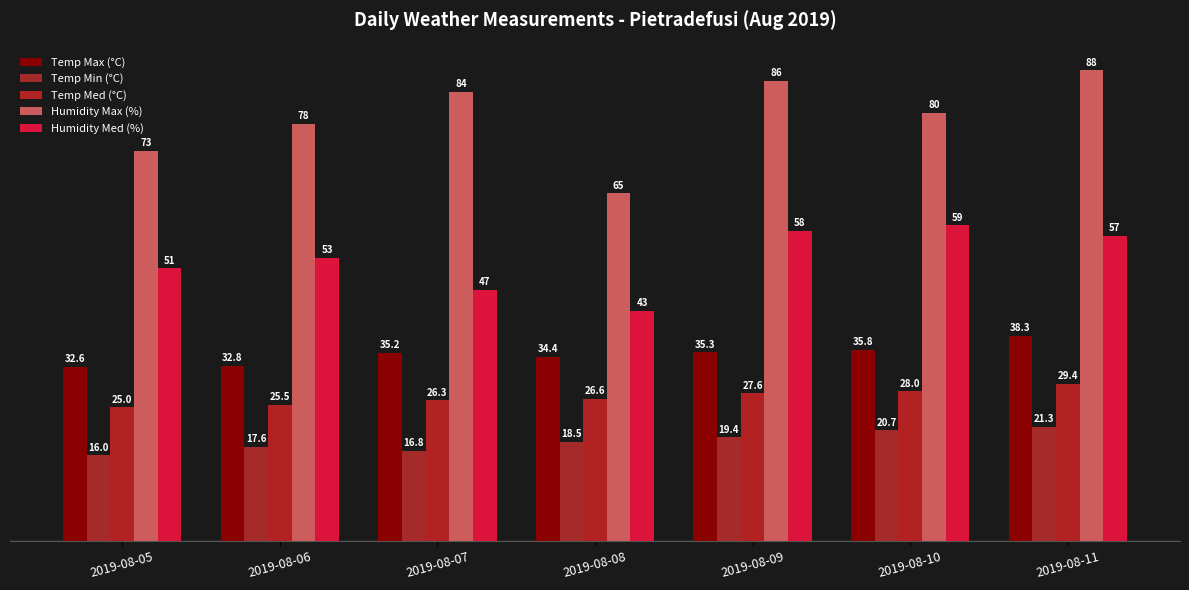

True or false: Temp Max (°C) has a value of 45.5 at 2019-08-06.

False